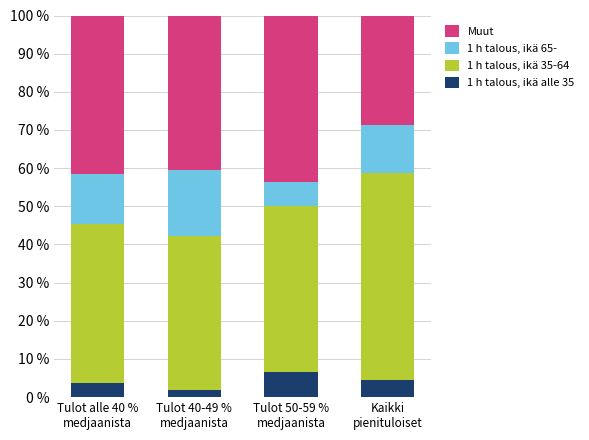

What is the sum of all 1 h talous, ikä alle 35 values?

16.6